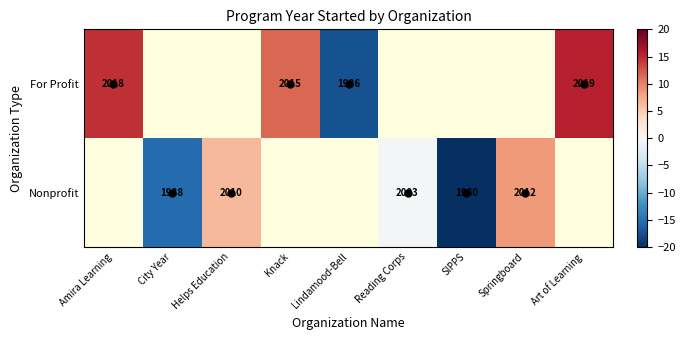

How many values in For Profit are above zero?

3